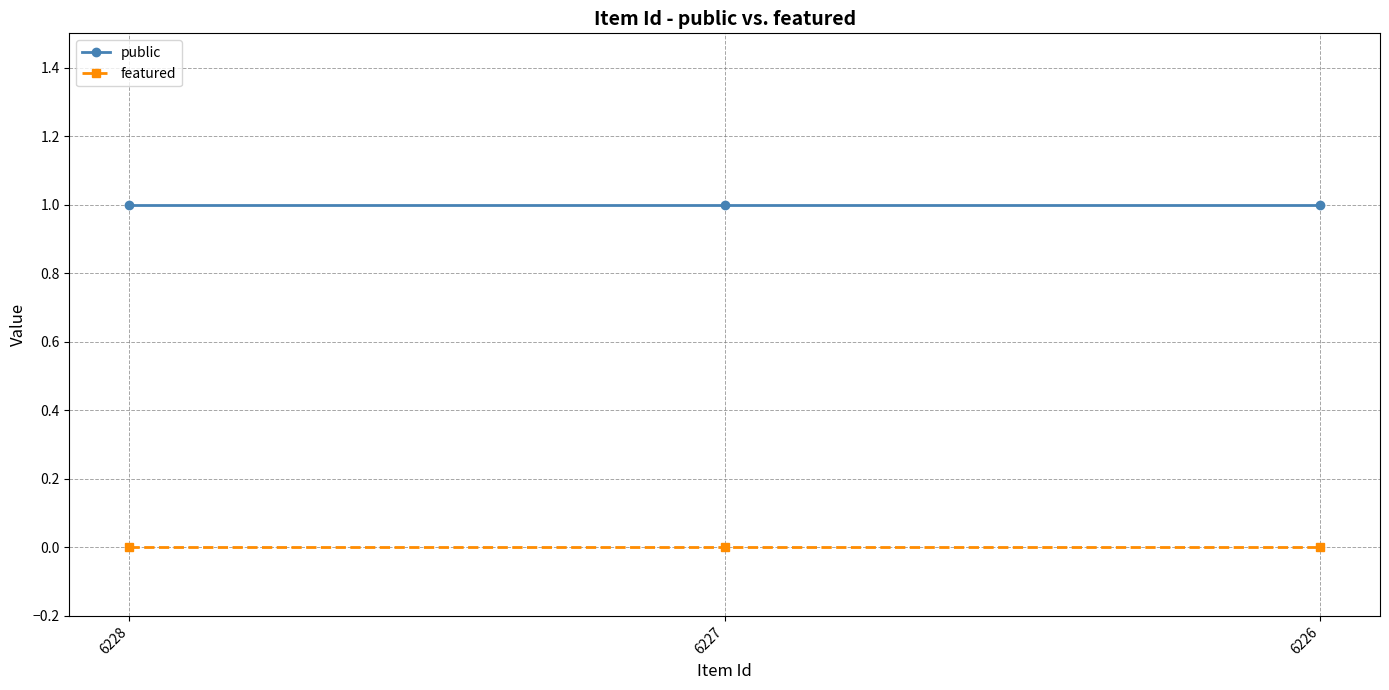

How many lines are shown in the chart?

2